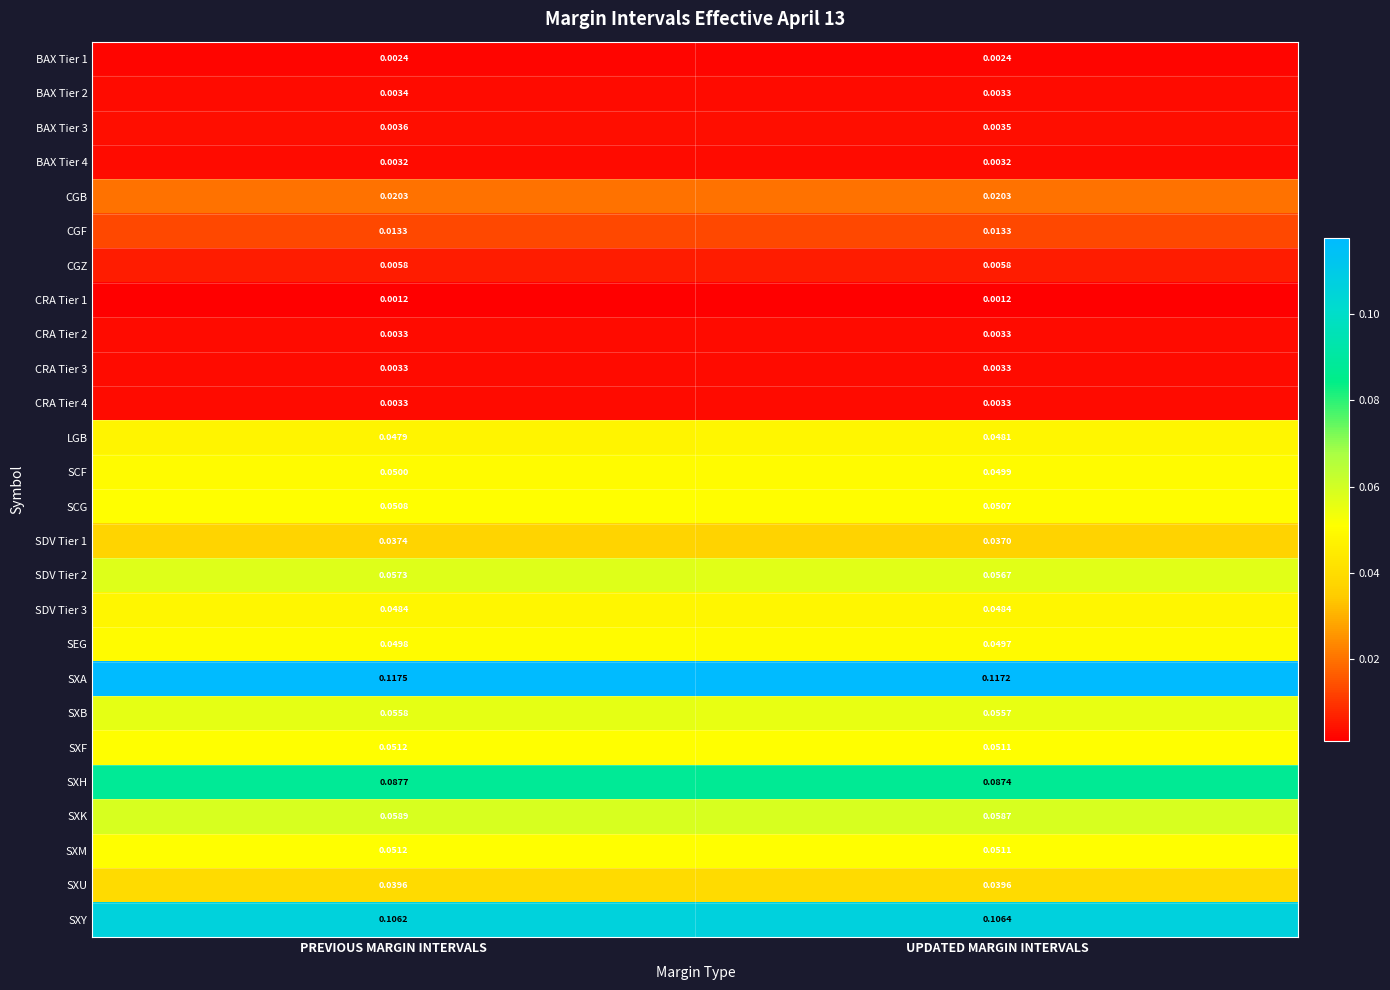

Which category has the lowest value in the BAX Tier 3 series?

UPDATED MARGIN INTERVALS